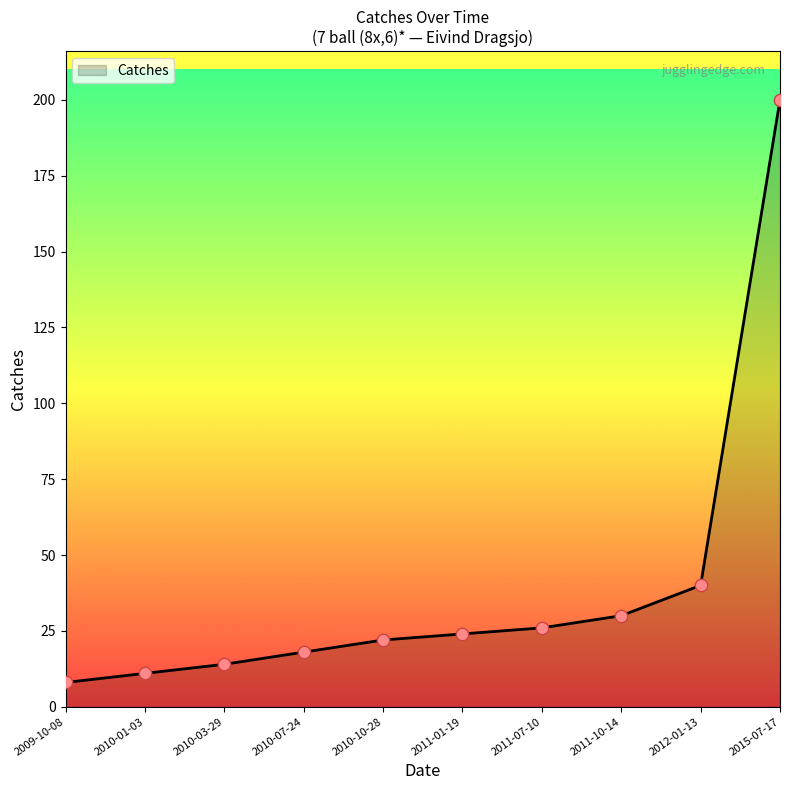

What is the change in value from 2010-03-29 to 2011-10-14?

+16